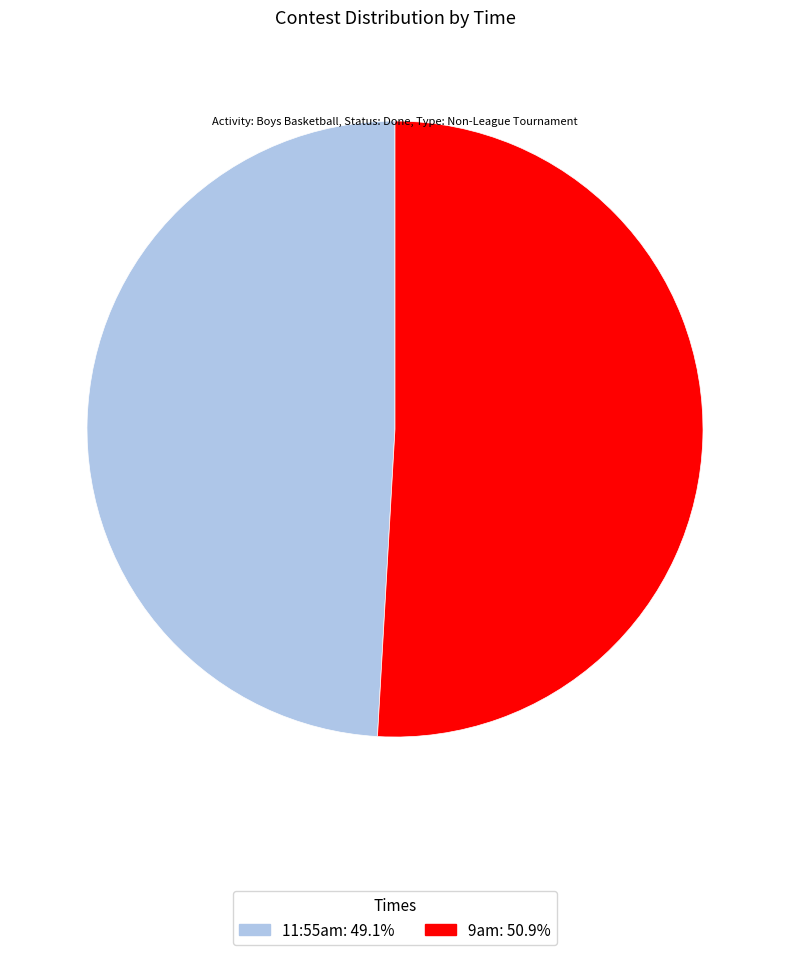

How many segments does this pie chart have?

2